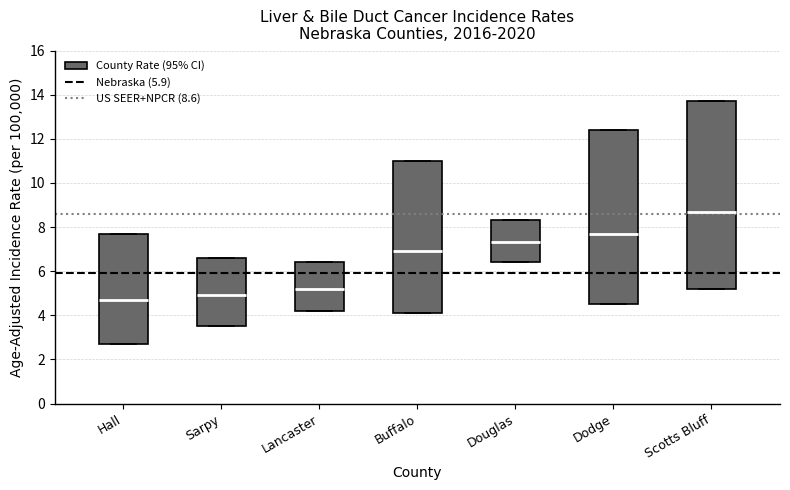

Which box's median line is the highest?

Scotts Bluff